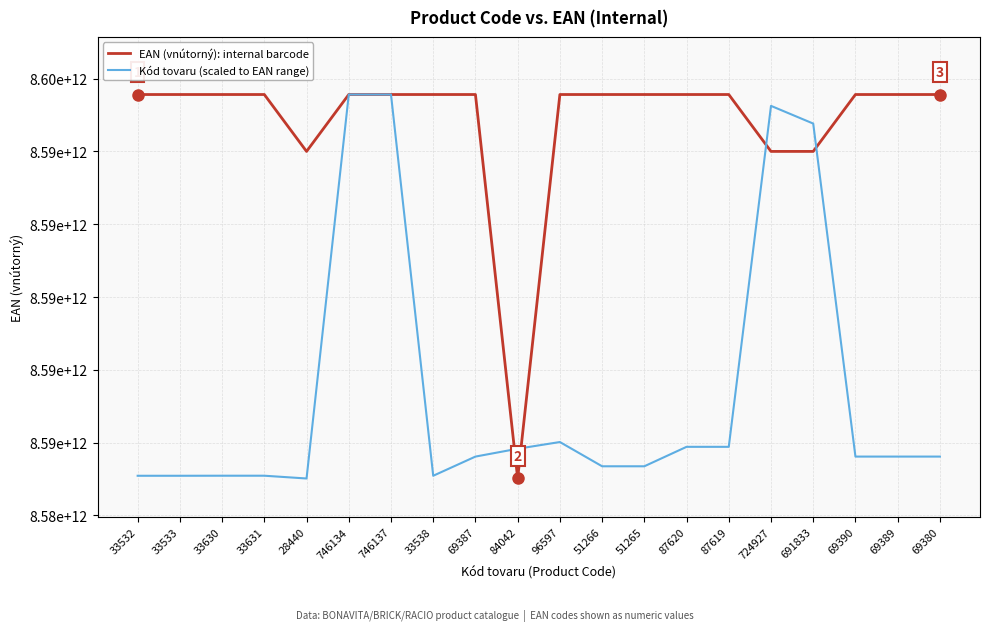

What is the total value across all series at 87619?

17181450780670.7